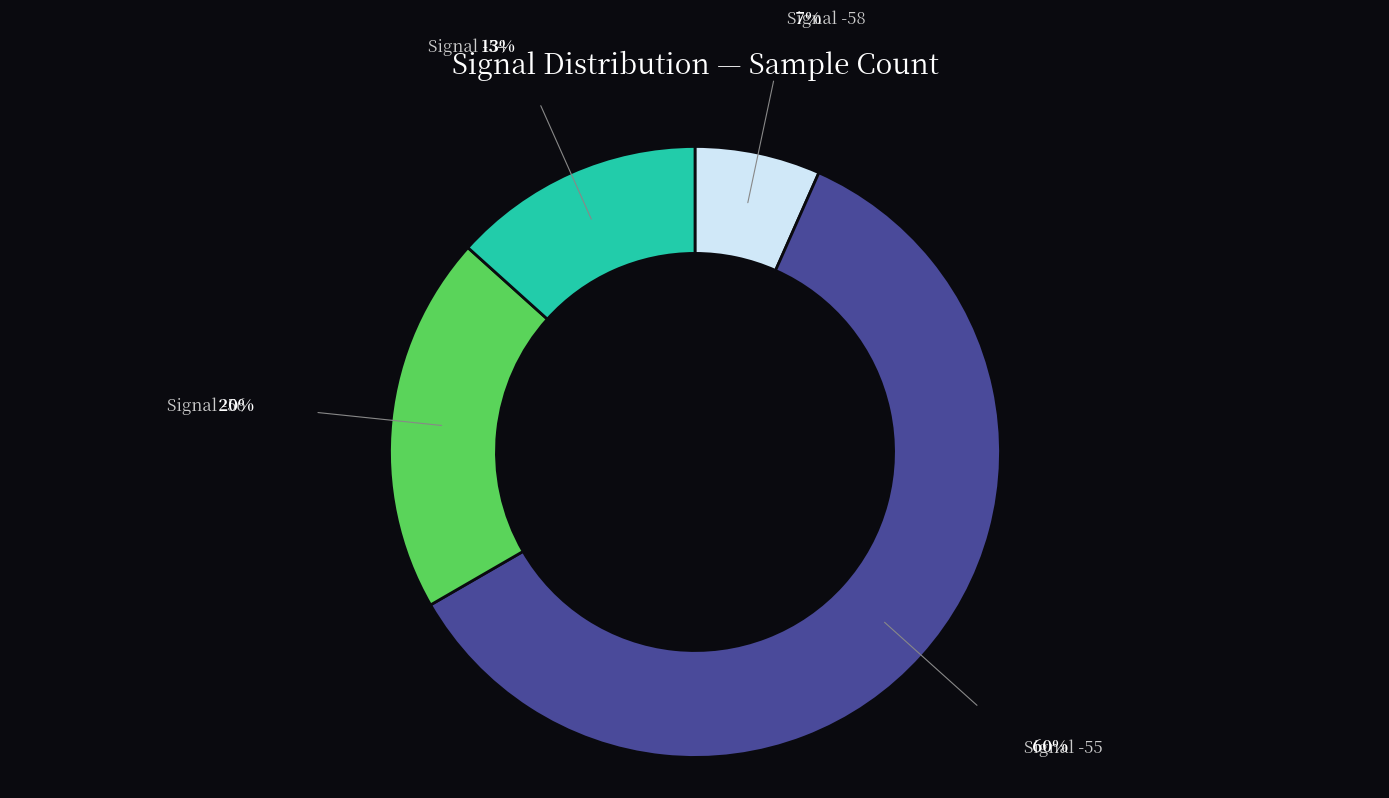

Is there any slice that represents more than half of the pie?

Yes